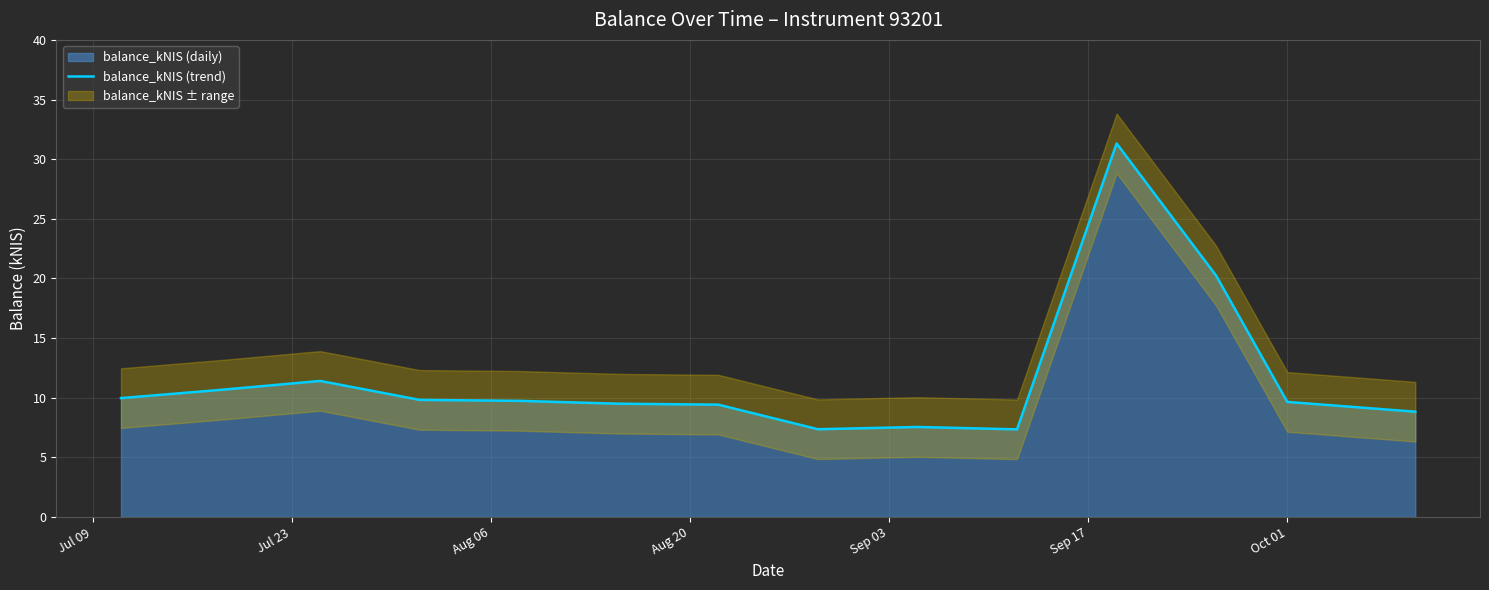

What is the maximum value for balance_kNIS (trend)?

31.3